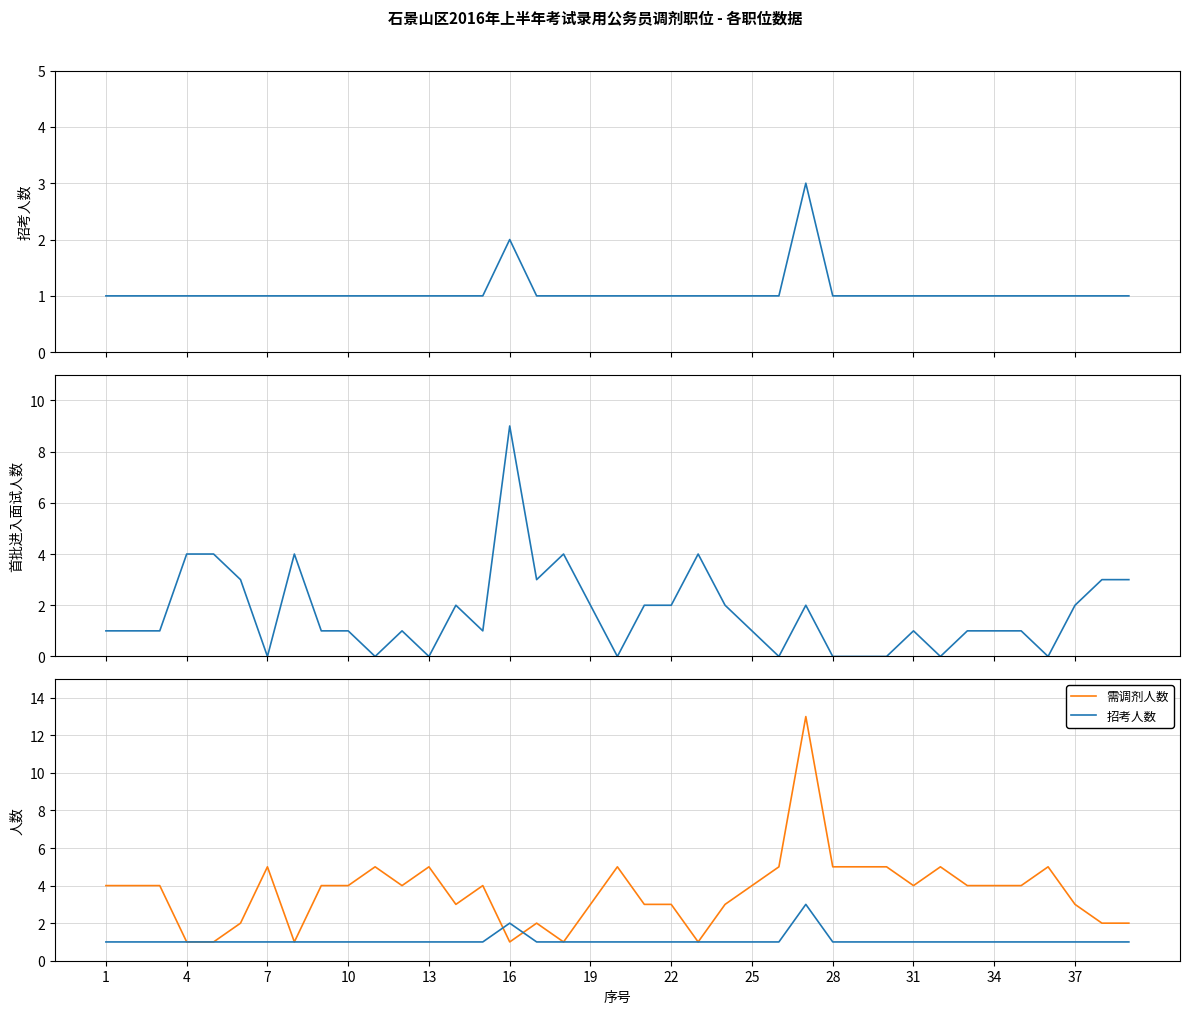

Which series has the widest spread of values?

需调剂人数